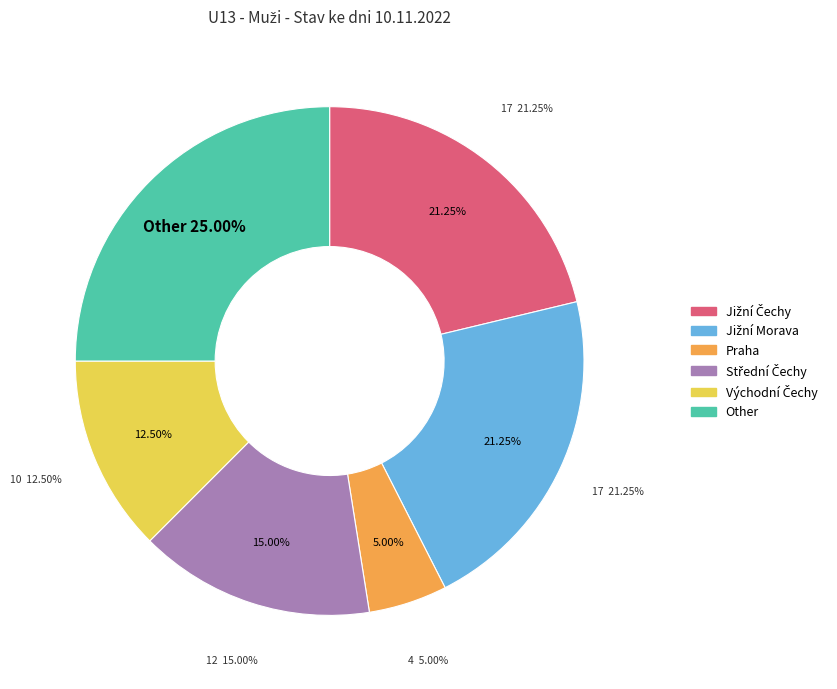

Is it true that Jižní Čechy is 30% of the pie?

False